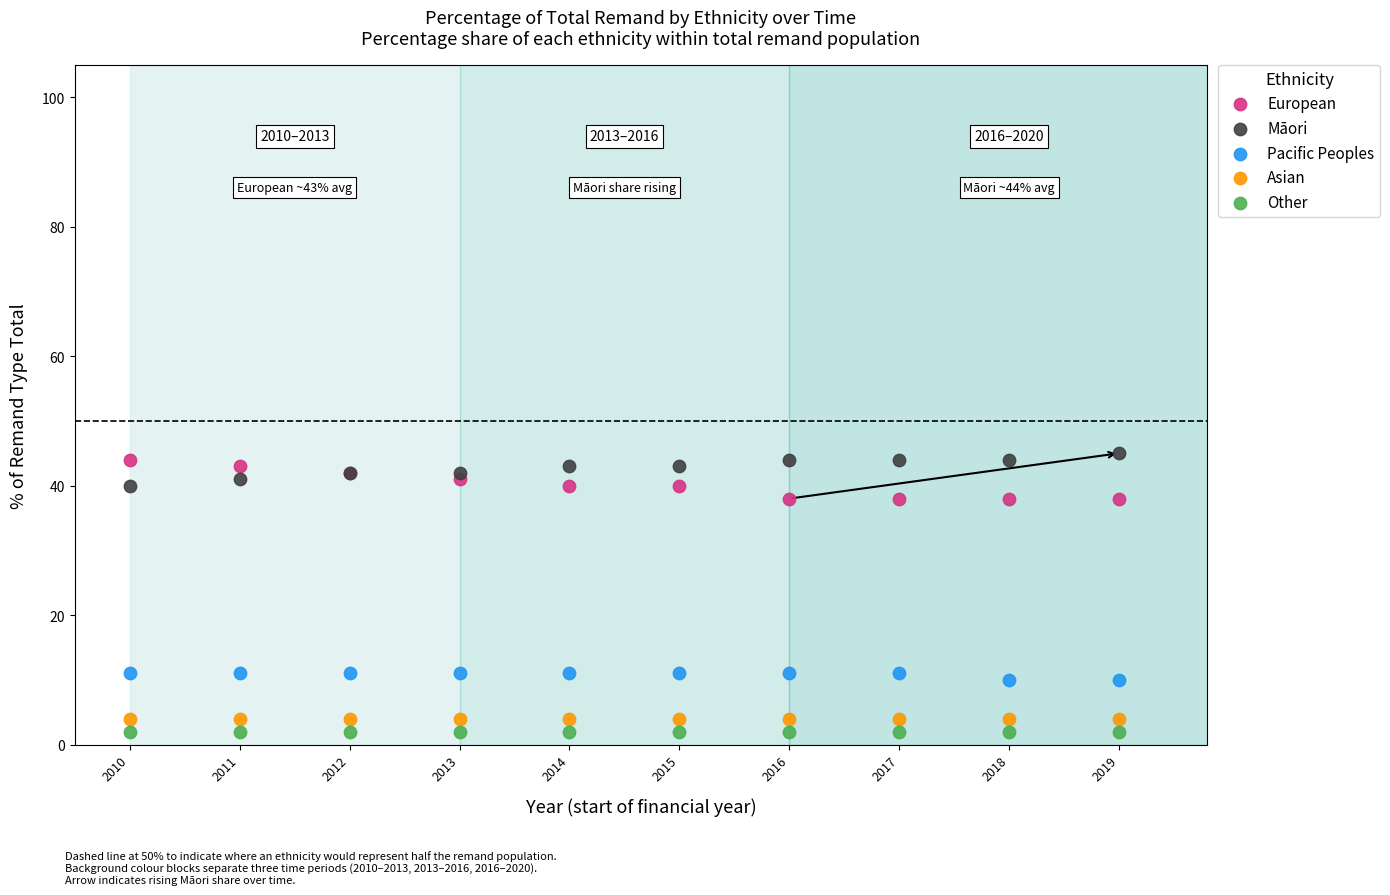

Which series contains the lowest Y value?

Other